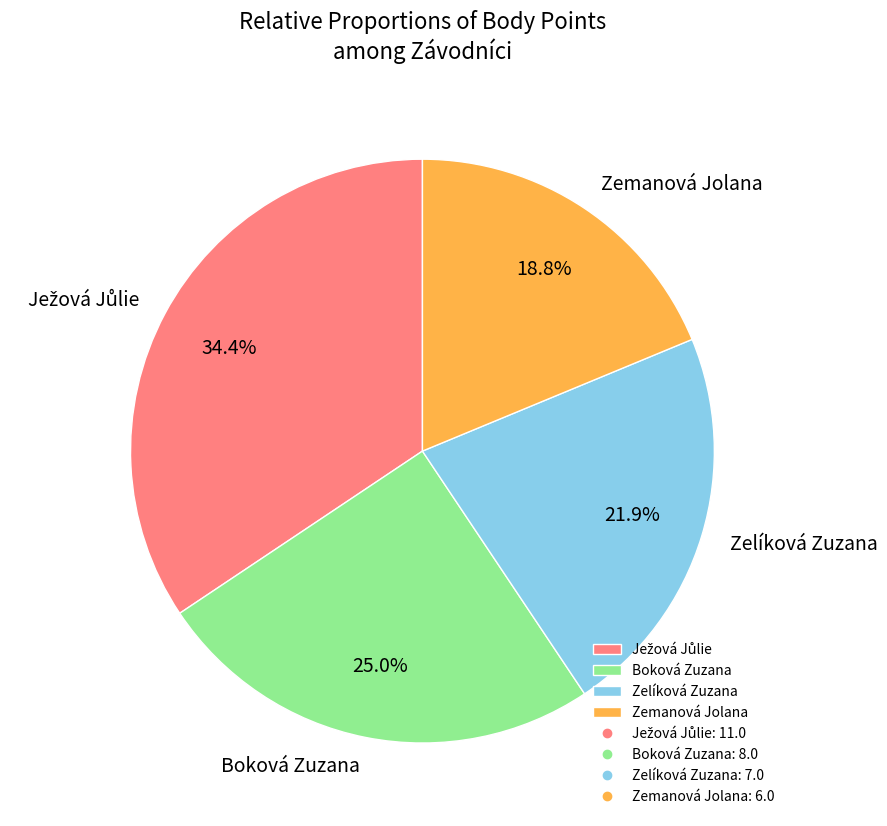

Combined, what portion of the pie is Zelíková Zuzana and Boková Zuzana?

46.9%